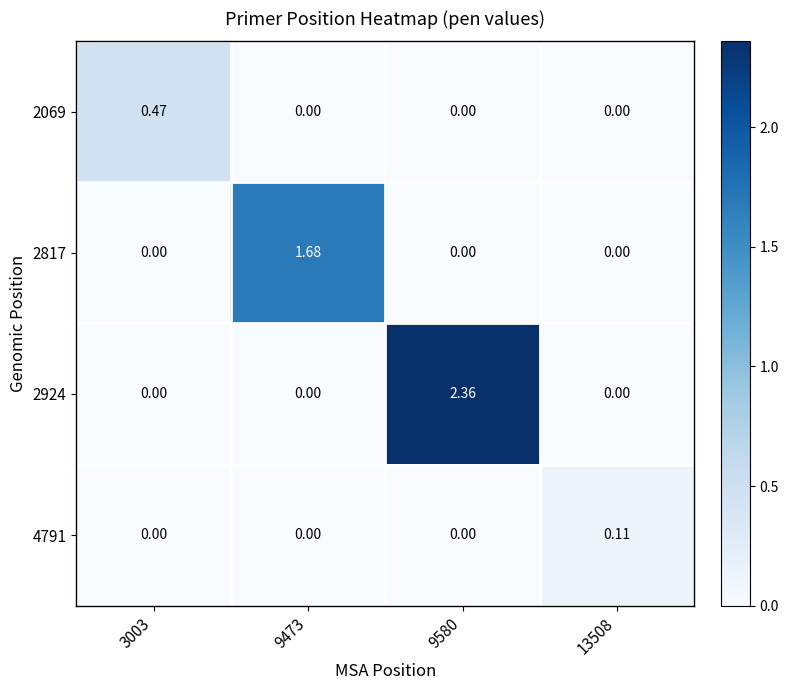

Which series changed the most between 9473 and 9580?

2924